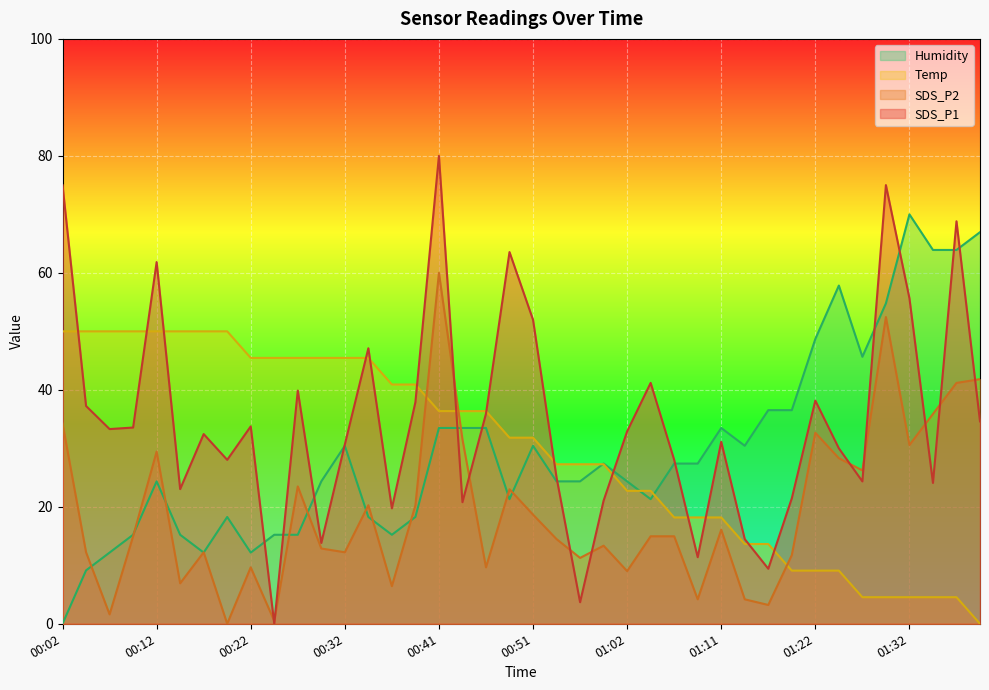

True or false: SDS_P2 has more than 0 interior local peaks.

True